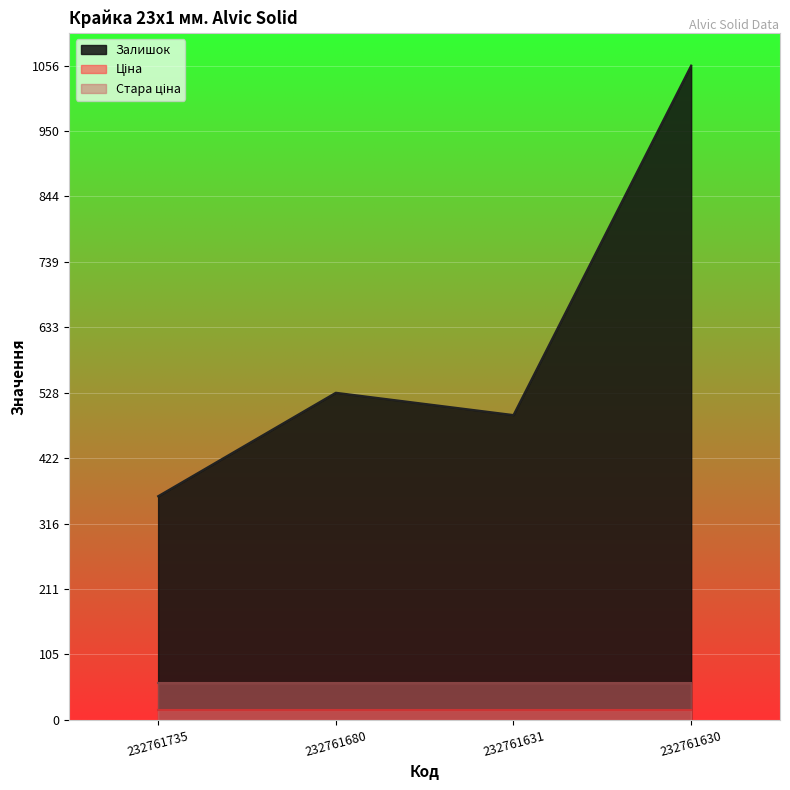

Reading right to left, transcribe all the data shown in this chart.

Залишок: 1056.0	492.0	528.0	361.0
Ціна: 15.6	15.6	15.6	15.6
Стара ціна: 60.0	60.0	60.0	60.0